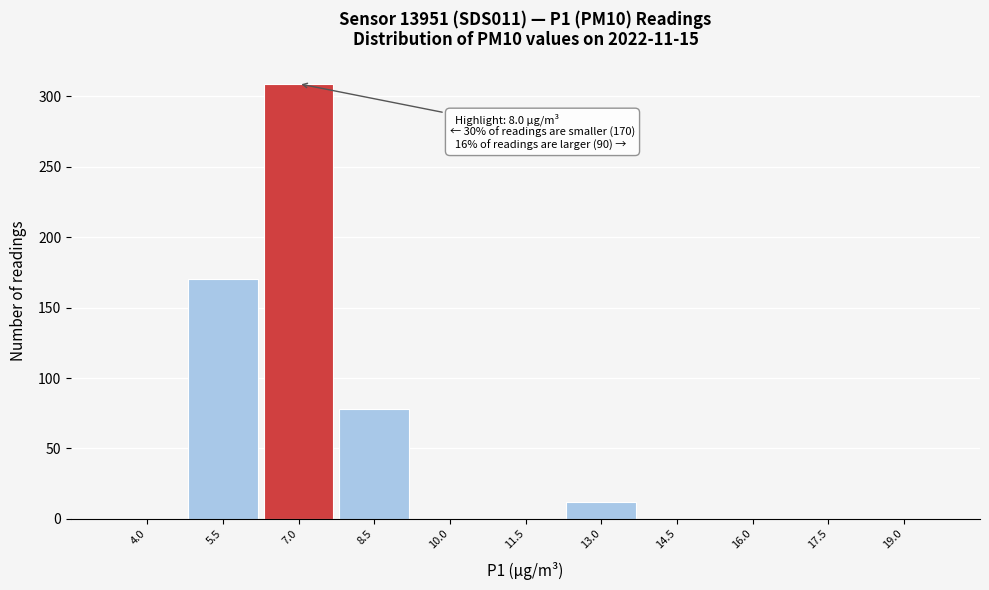

Reading right to left, what are all the values shown in this chart?

19.0=0	17.5=0	16.0=0	14.5=0	13.0=12	11.5=0	10.0=0	8.5=78	7.0=309	5.5=170	4.0=0